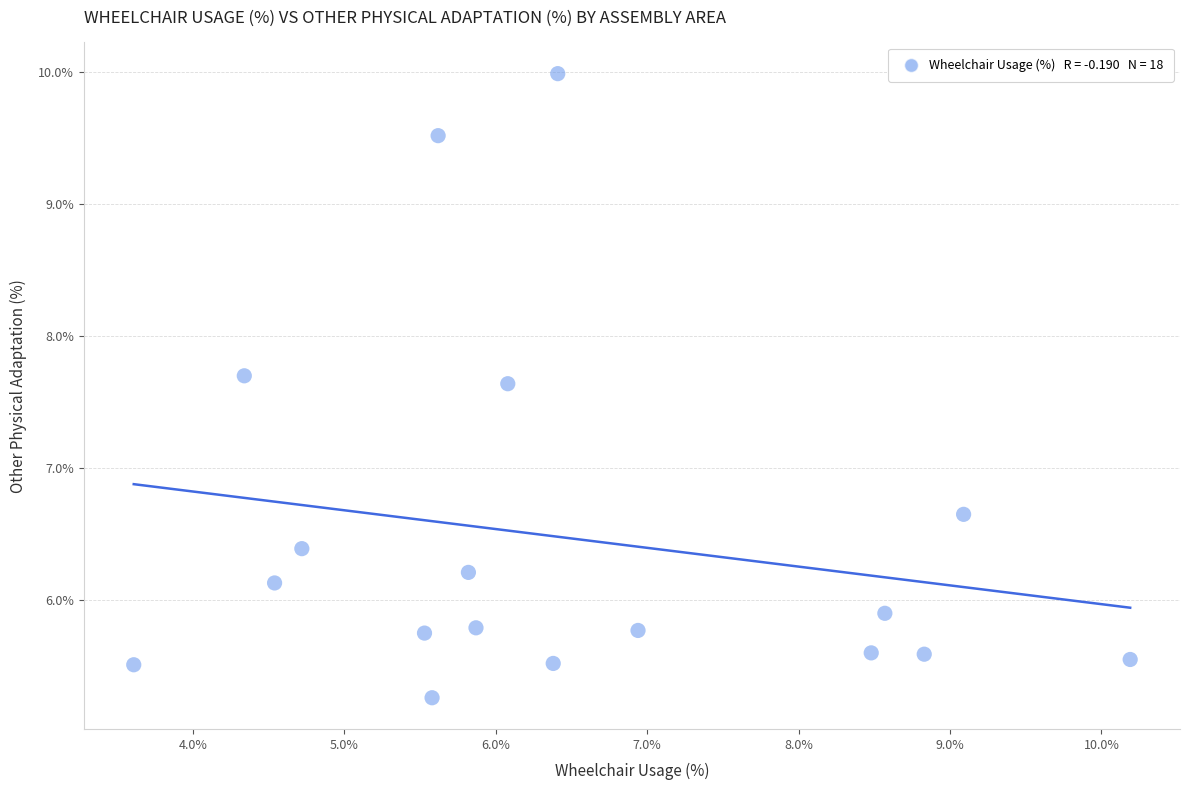

What is the range of X values (max minus min)?

6.6